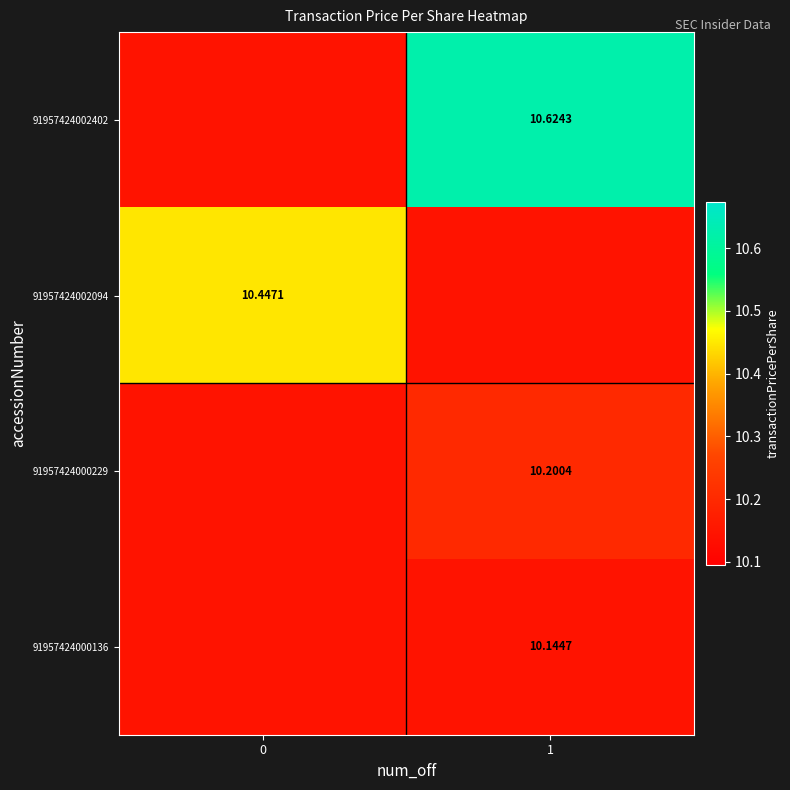

Is the value of 91957424000229 at 1 greater than the value of 91957424002094 at 0?

No